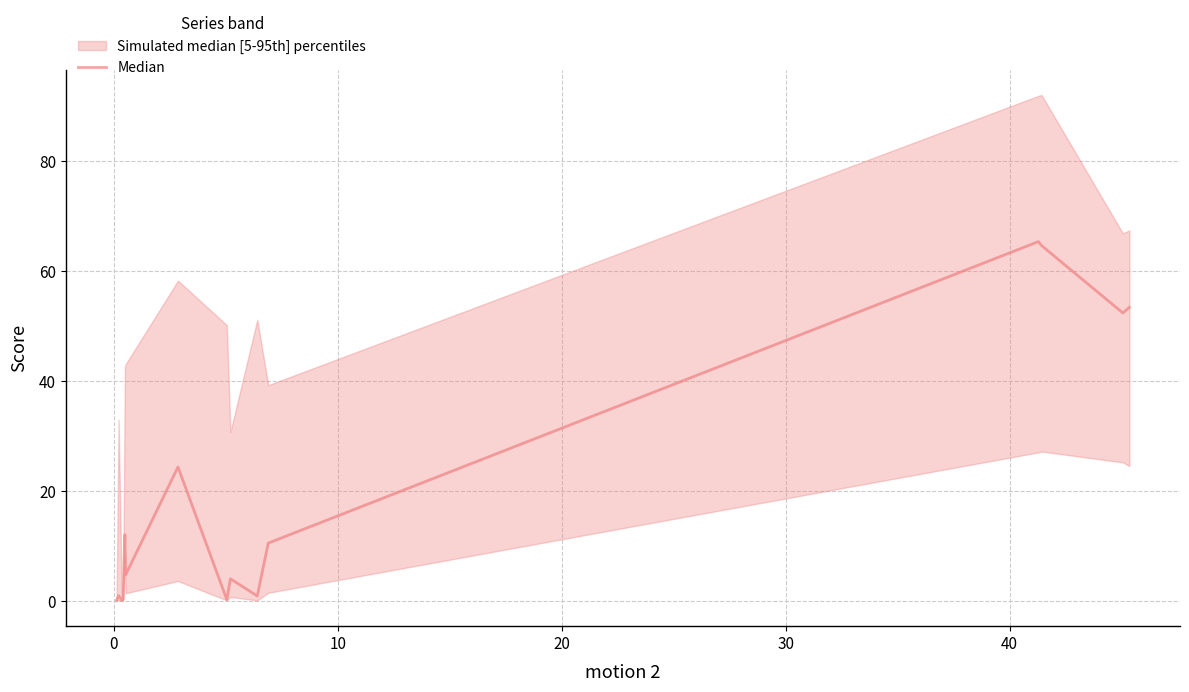

The value at 30 is 0.1. True or false?

False